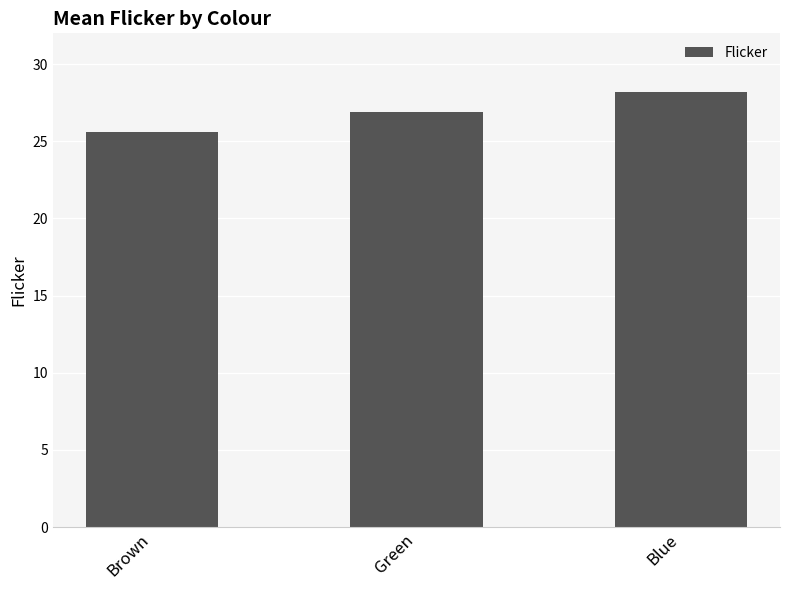

Which has a higher value, Green or Brown?

Green